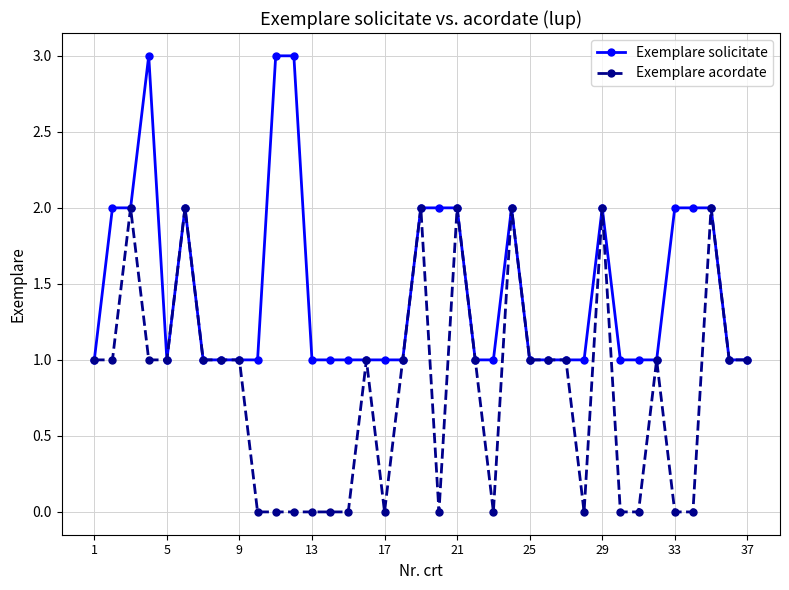

List the series in order of their overall mean, highest first.

Exemplare solicitate, Exemplare acordate